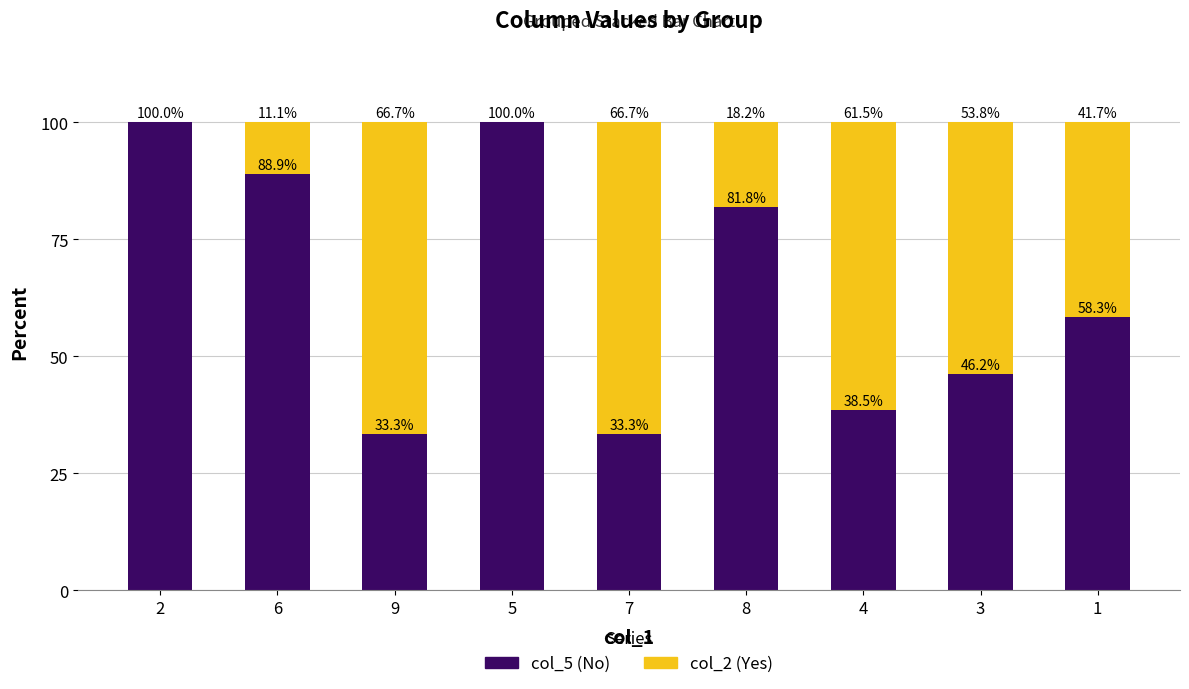

What is the total value across all series at 4?

100.0